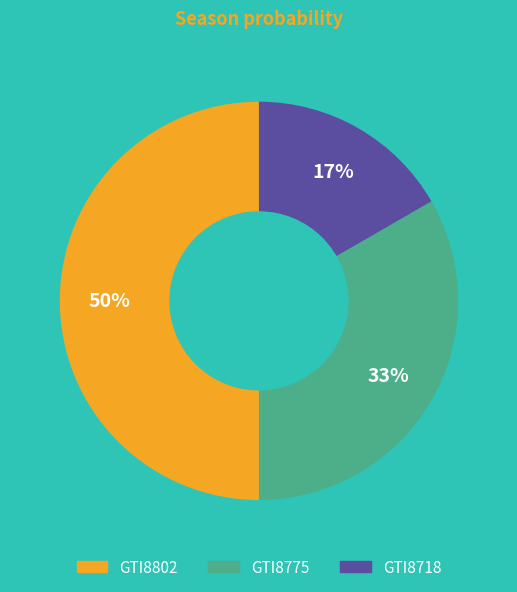

Which slice is the smallest?

GTI8718